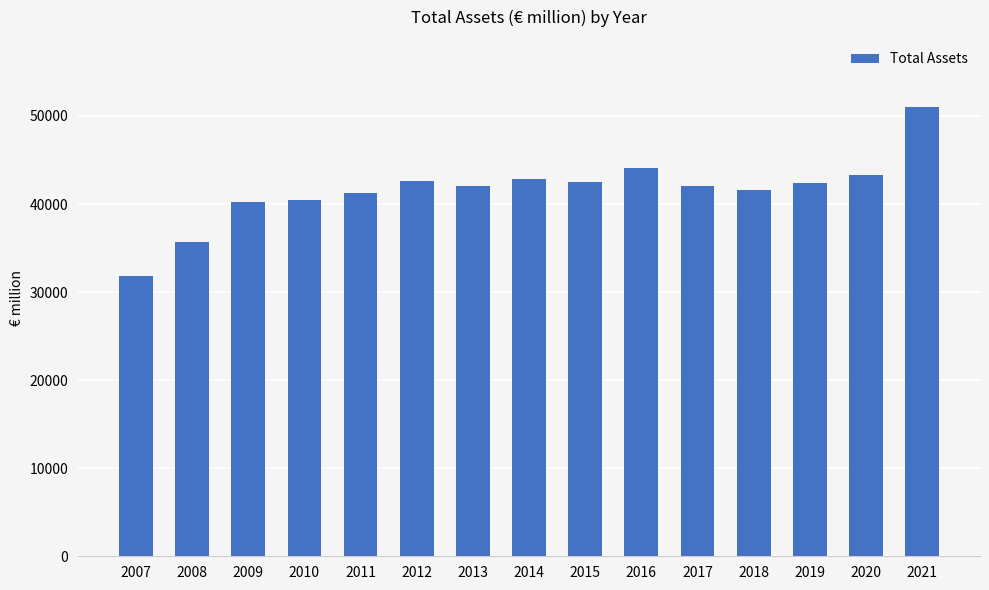

How many series are shown in this chart?

1